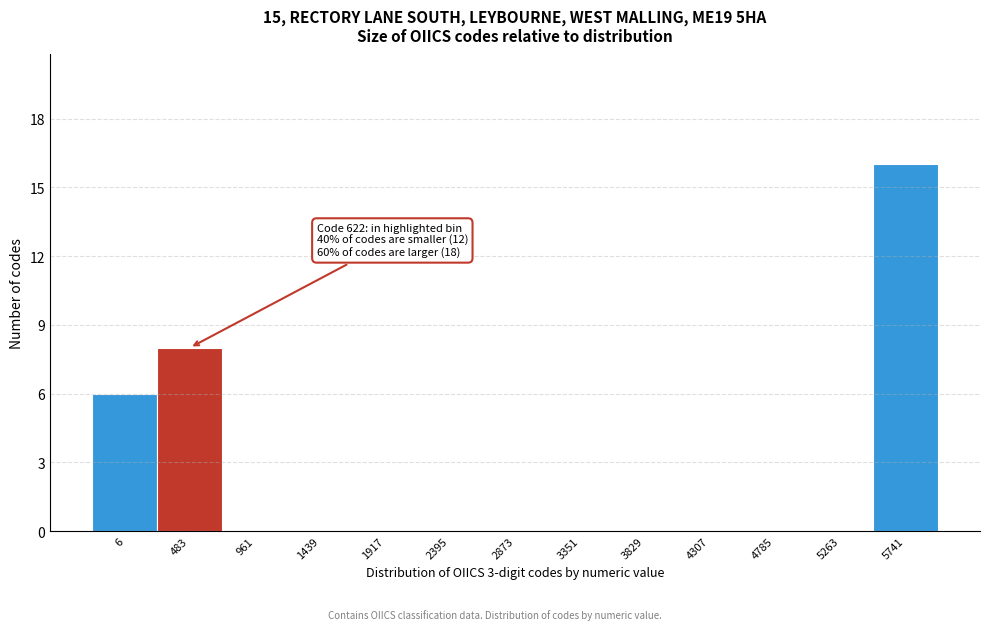

Reading right to left, list all the values displayed in this chart.

5741=16	5263=0	4785=0	4307=0	3829=0	3351=0	2873=0	2395=0	1917=0	1439=0	961=0	483=8	6=6